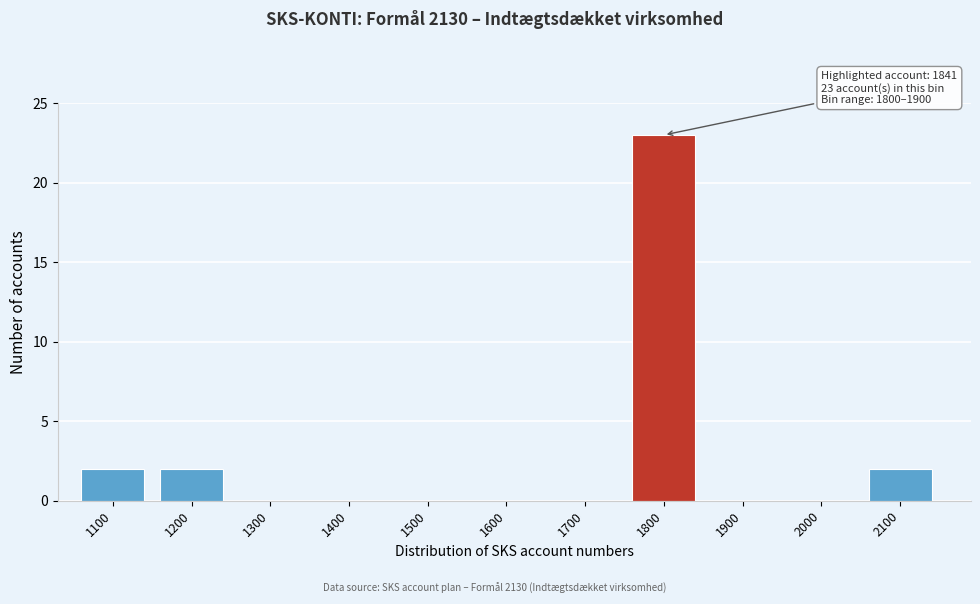

Reading left to right, transcribe all the data shown in this chart.

1100=2	1200=2	1300=0	1400=0	1500=0	1600=0	1700=0	1800=23	1900=0	2000=0	2100=2